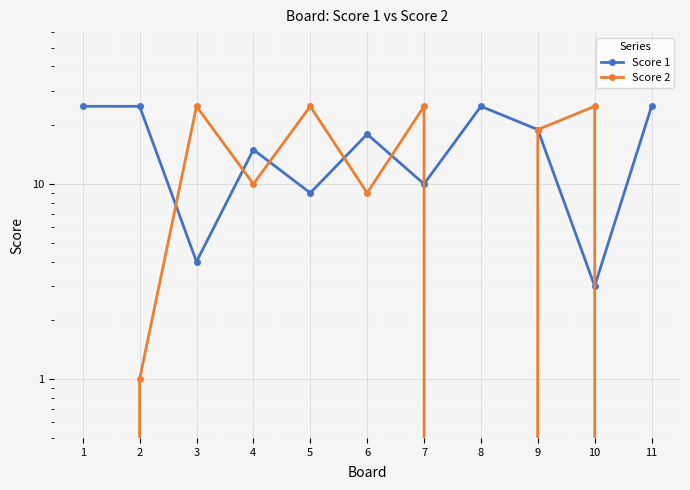

True or false: Score 2 has a value of 1 at 2.

True